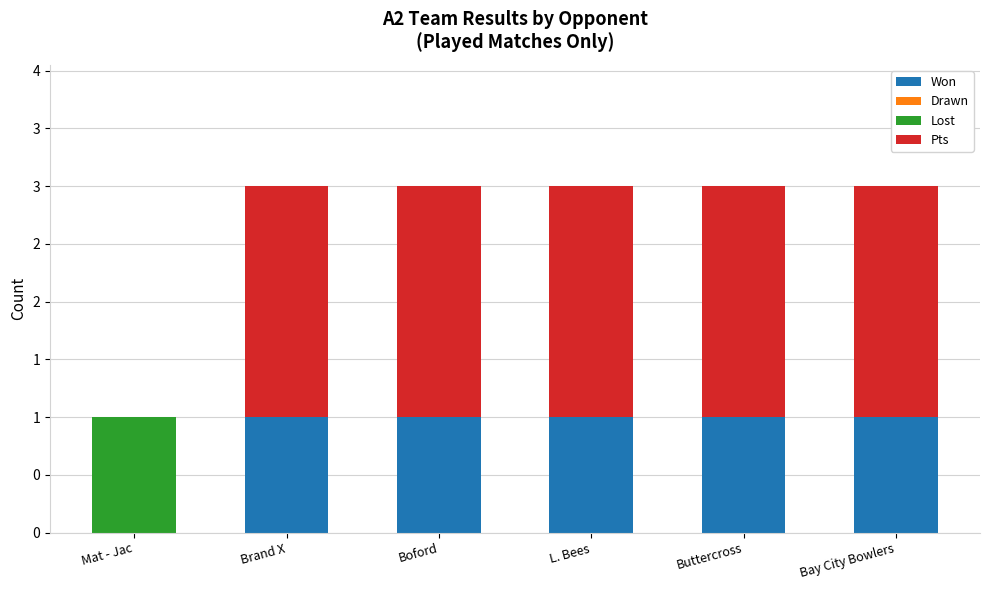

At Brand X, list the series in order from largest to smallest.

Pts, Won, Drawn, Lost